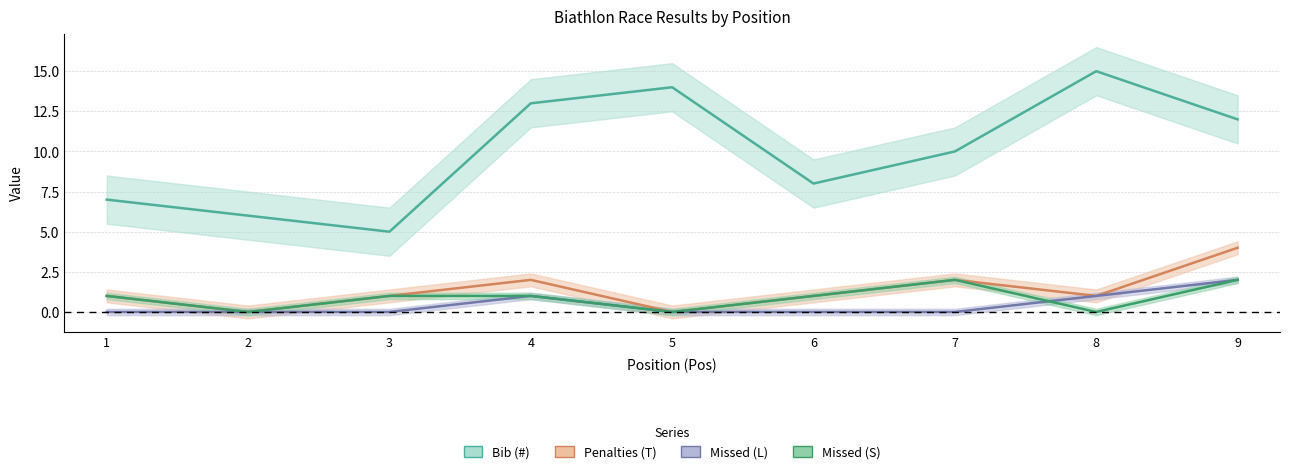

The Bib (#) series shows 7 at 1. True or false?

True